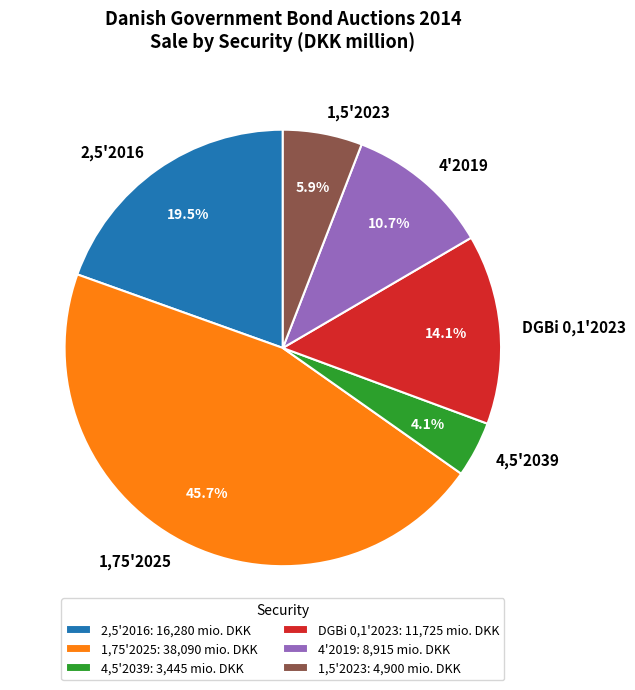

Between 1,5'2023 and 2,5'2016, which is larger?

2,5'2016